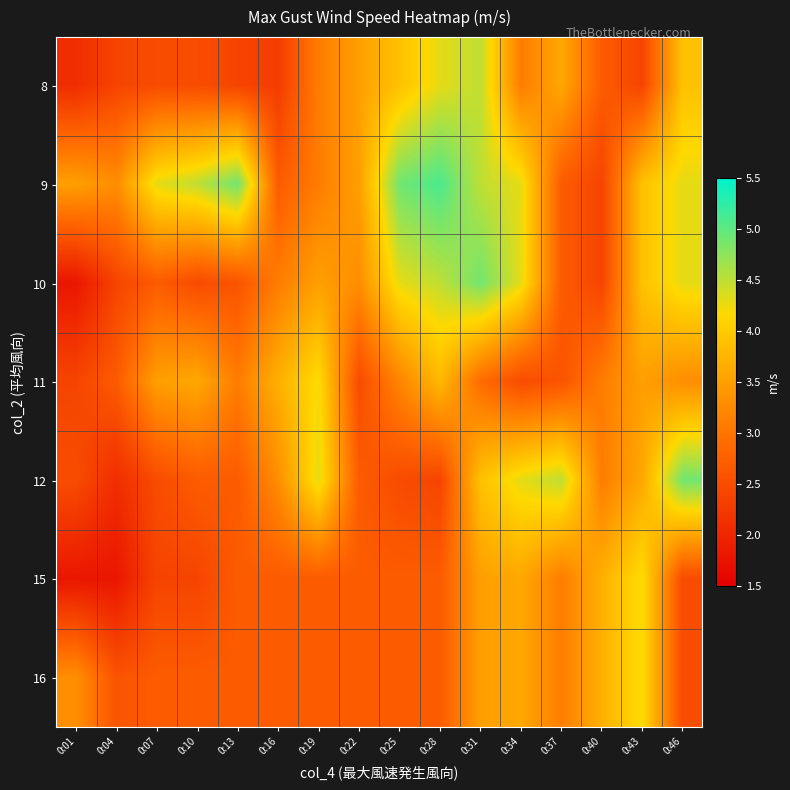

Reading left to right, what are all the values shown in this chart?

8: 0:01=2.1	0:04=2.4	0:07=2.5	0:10=2.5	0:13=2.4	0:16=2.3	0:19=3.1	0:22=3.5	0:25=3.9	0:28=4.3	0:31=4.5	0:34=3.1	0:37=3.6	0:40=2.7	0:43=2.4	0:46=3.9
9: 0:01=3.5	0:04=3.3	0:07=4.3	0:10=4.5	0:13=4.9	0:16=2.7	0:19=3.1	0:22=3.5	0:25=4.9	0:28=5.1	0:31=4.5	0:34=4.3	0:37=2.7	0:40=2.4	0:43=3.9	0:46=4.3
10: 0:01=1.8	0:04=2.4	0:07=2.7	0:10=2.5	0:13=2.6	0:16=3.1	0:19=3.5	0:22=3.3	0:25=4.3	0:28=4.5	0:31=4.9	0:34=4.3	0:37=2.7	0:40=2.4	0:43=3.9	0:46=4.3
11: 0:01=2.4	0:04=2.7	0:07=3.5	0:10=3.6	0:13=3.1	0:16=3.7	0:19=4.2	0:22=2.5	0:25=3.2	0:28=3.8	0:31=2.9	0:34=2.5	0:37=2.6	0:40=3.1	0:43=3.5	0:46=3.3
12: 0:01=2.5	0:04=2.1	0:07=2.5	0:10=2.7	0:13=2.7	0:16=3.3	0:19=4.3	0:22=2.7	0:25=2.5	0:28=2.4	0:31=3.9	0:34=4.3	0:37=4.5	0:40=3.1	0:43=3.6	0:46=4.9
15: 0:01=1.8	0:04=1.8	0:07=2.4	0:10=2.4	0:13=2.7	0:16=2.7	0:19=2.7	0:22=2.7	0:25=2.7	0:28=2.7	0:31=3.5	0:34=3.6	0:37=3.1	0:40=3.7	0:43=4.2	0:46=2.5
16: 0:01=3.3	0:04=2.6	0:07=2.7	0:10=2.7	0:13=2.7	0:16=2.7	0:19=2.7	0:22=2.7	0:25=2.7	0:28=2.7	0:31=3.5	0:34=3.6	0:37=3.1	0:40=3.7	0:43=4.2	0:46=2.5